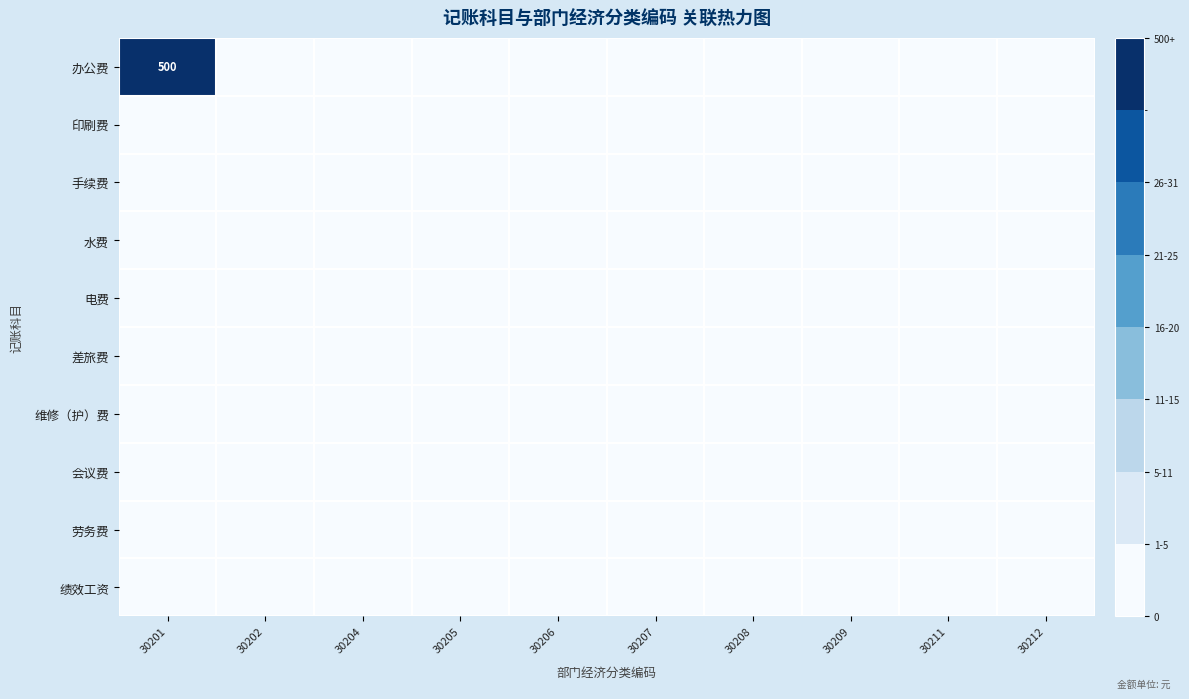

At which category does the chart reach its peak across all series?

30201